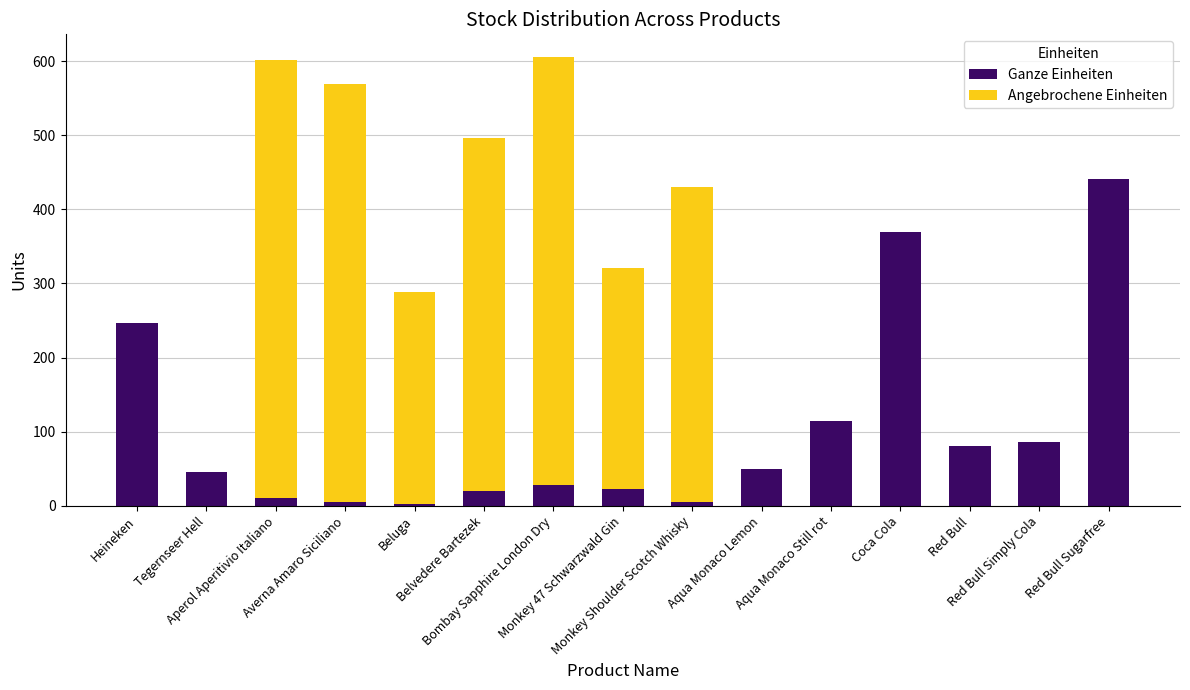

Is it true that Ganze Einheiten equals 11.0 at Aperol Aperitivio Italiano?

True